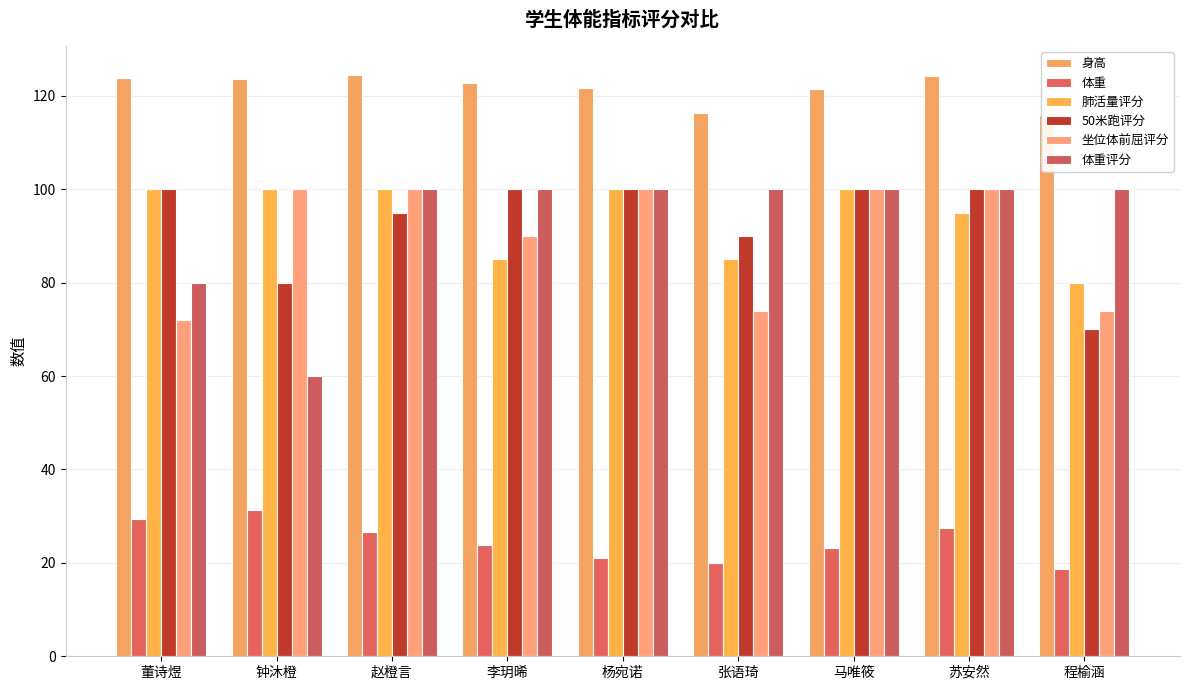

Which has a higher value, 马唯筱 or 张语琦?

马唯筱